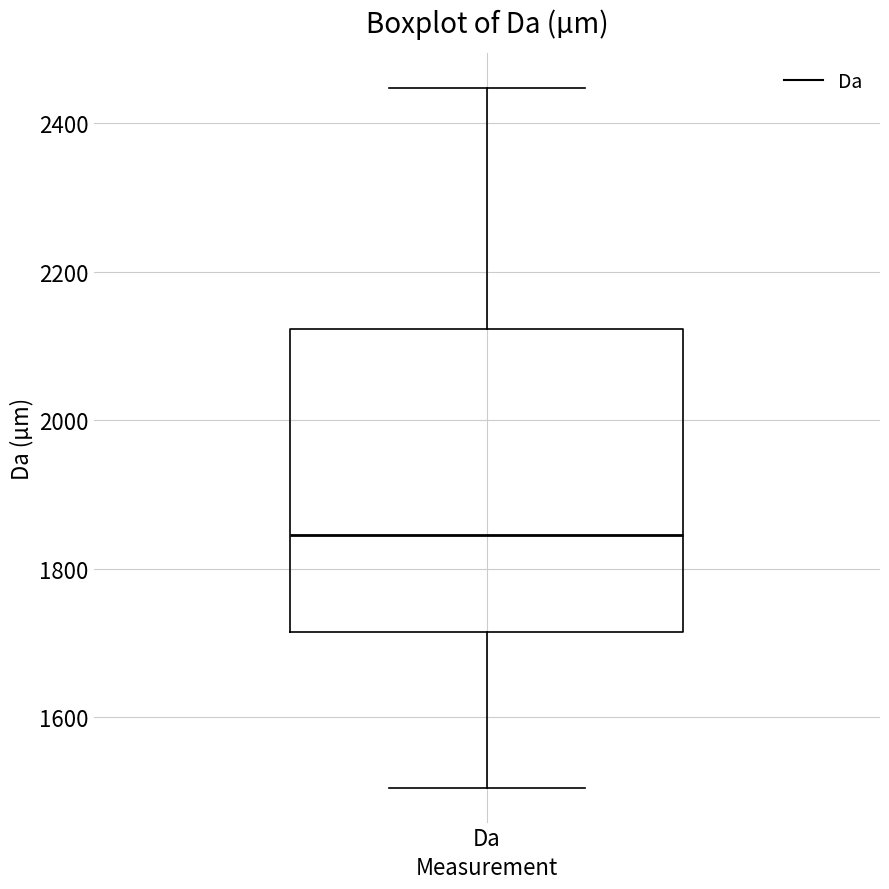

Read this box plot against the y-axis: the position of the median line, the range covered by the box, and the ends of both whiskers. The values are not printed on the chart, so give them approximately, as read against the axis.

median 1840, box 1720 to 2120, whiskers 1500 to 2440